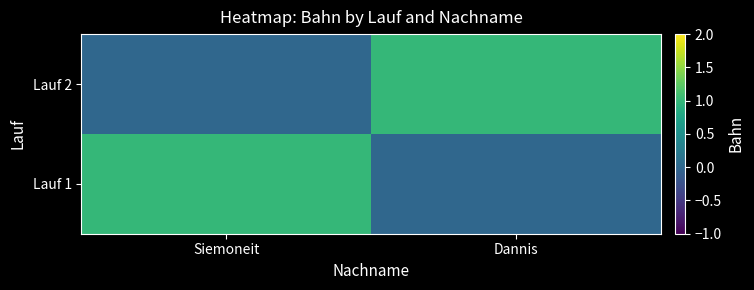

Between Siemoneit and Dannis, which series saw the biggest shift?

Lauf 1